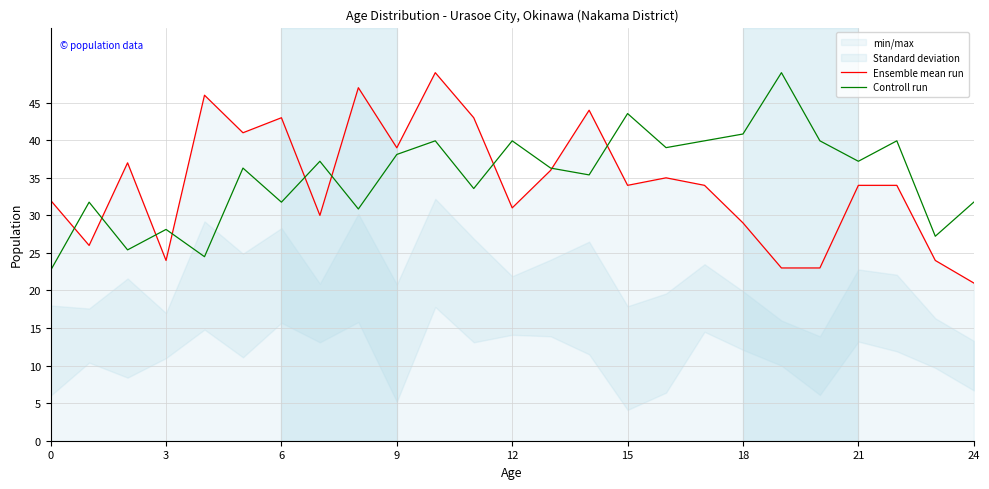

Between 12 and 21, which series saw the biggest shift?

Ensemble mean run